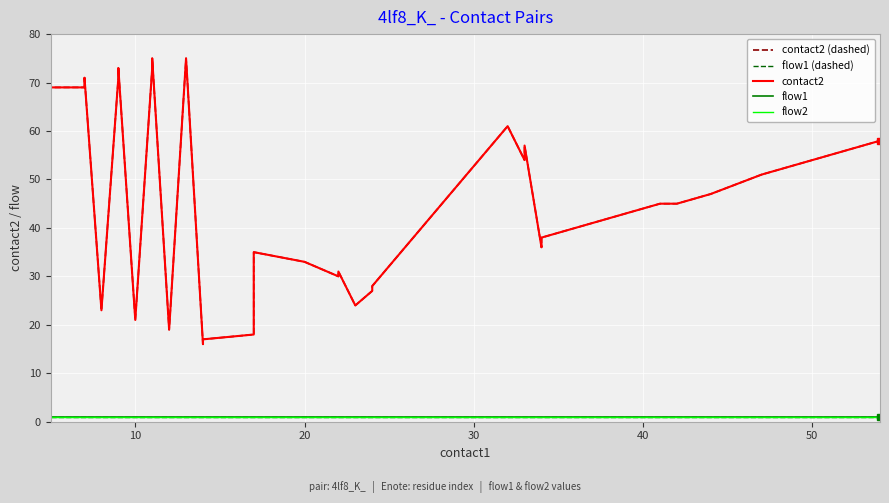

What is the label of the 38th point from the right?

20